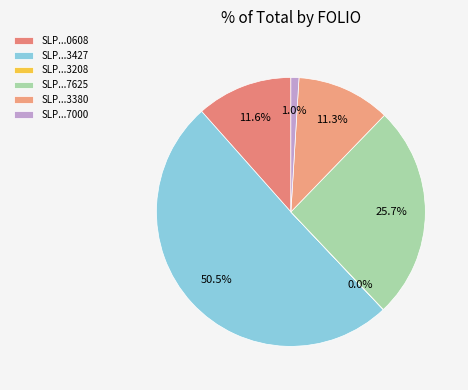

Which category accounts for the majority?

SLP...3427